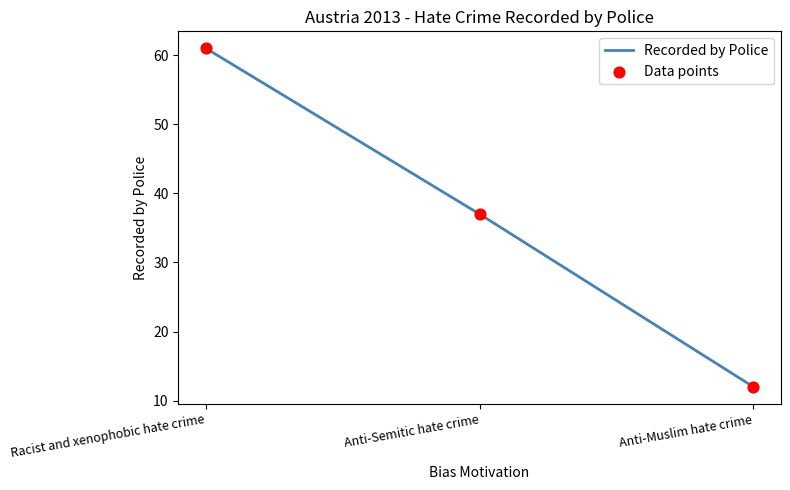

What is the change in value from Anti-Semitic hate crime to Anti-Muslim hate crime?

-25